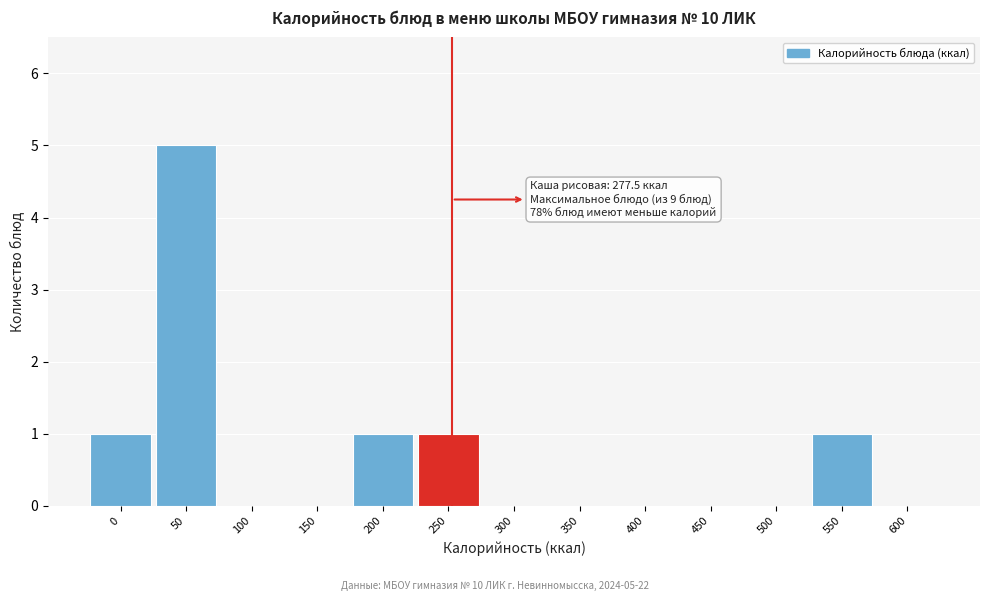

Reading left to right, transcribe all the data shown in this chart.

0=1	50=5	100=0	150=0	200=1	250=1	300=0	350=0	400=0	450=0	500=0	550=1	600=0